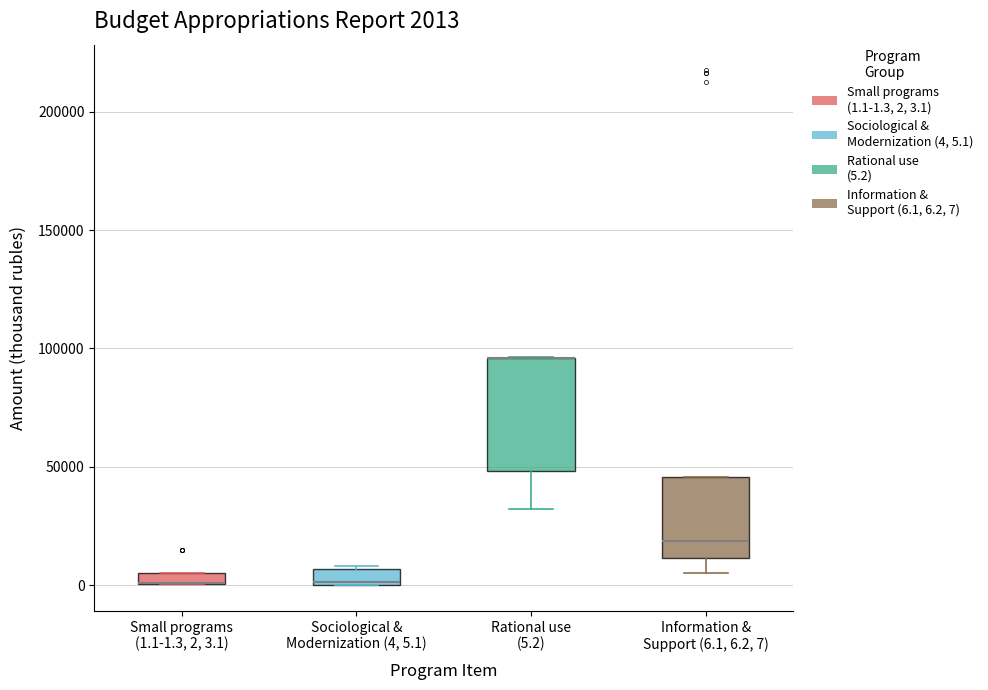

Comparing the boxes themselves (not the whiskers), which one is the tallest?

Rational use (5.2)